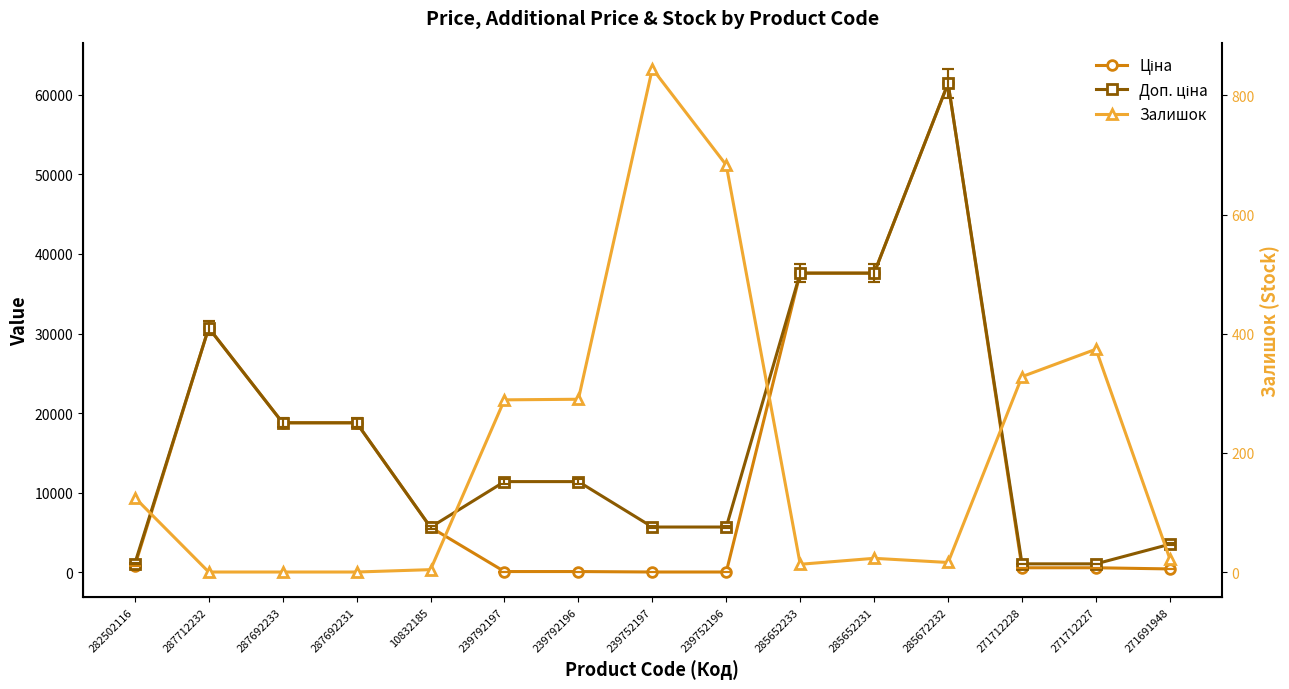

How many data points in Доп. ціна are above 11410?

6